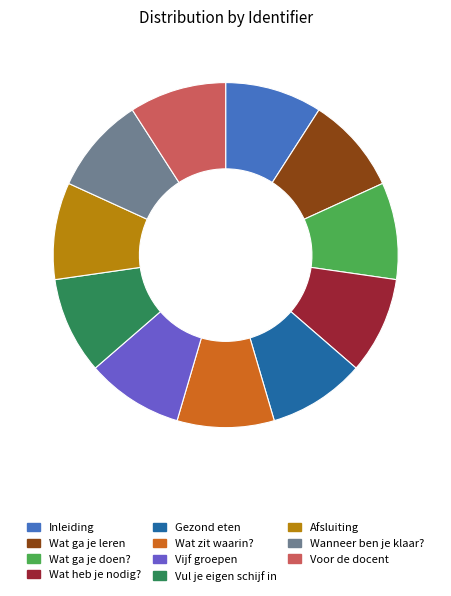

Count the number of slices in the pie.

11